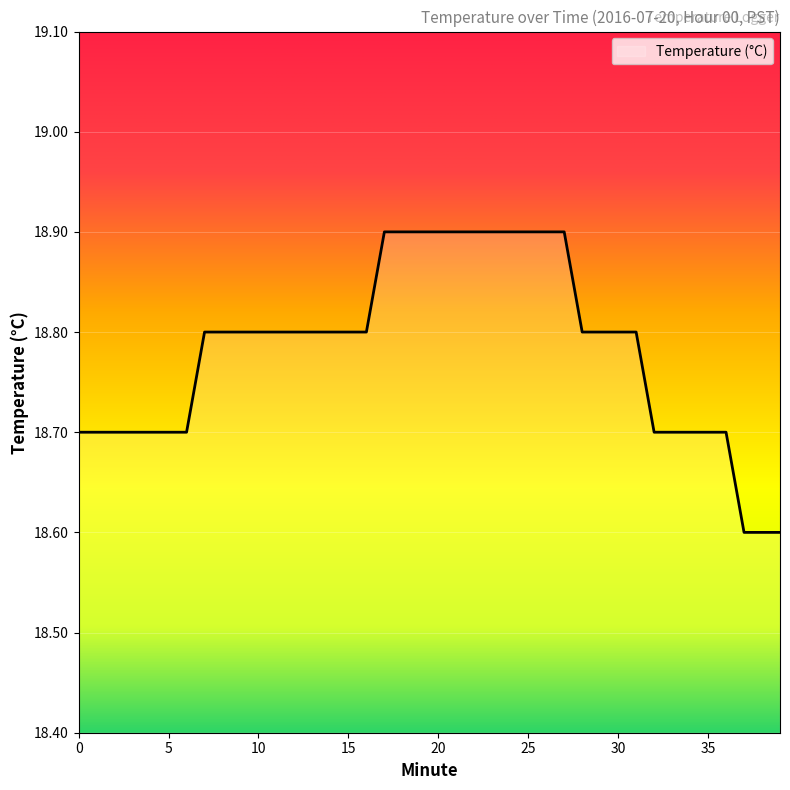

What is the greatest value displayed?

18.9